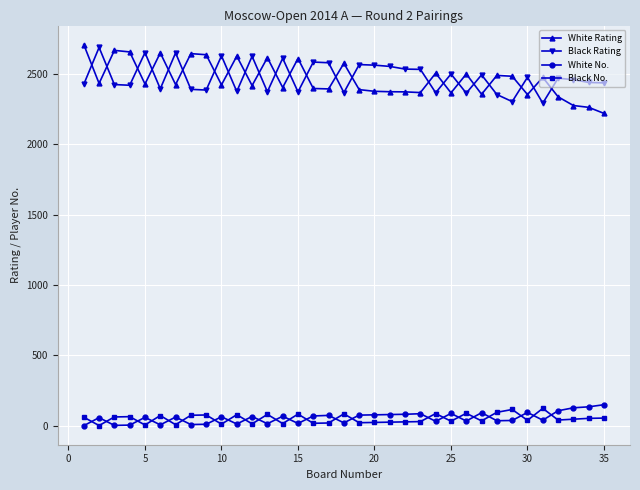

True or false: Black No. and White No. intersect in this chart.

True